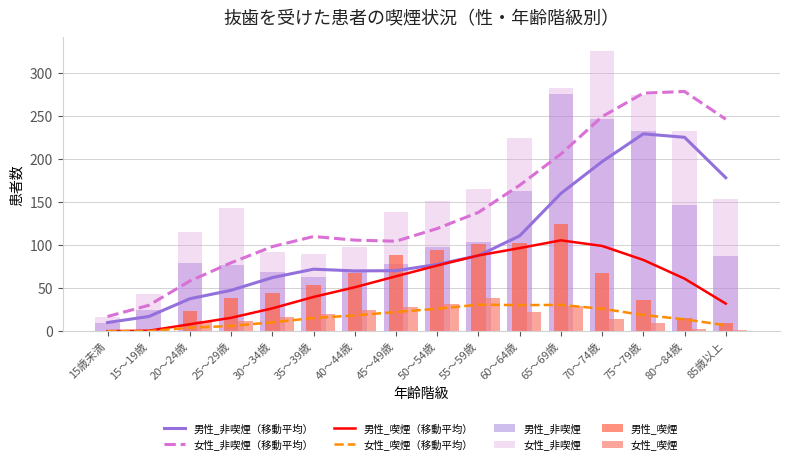

Does the chart contain any negative values?

No